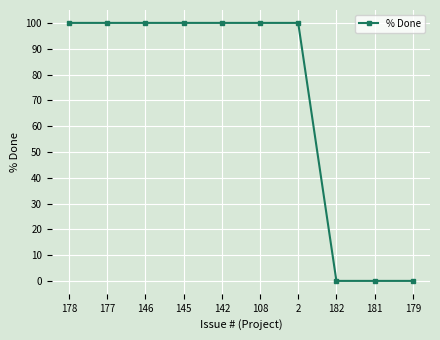

How many lines are shown in the chart?

1